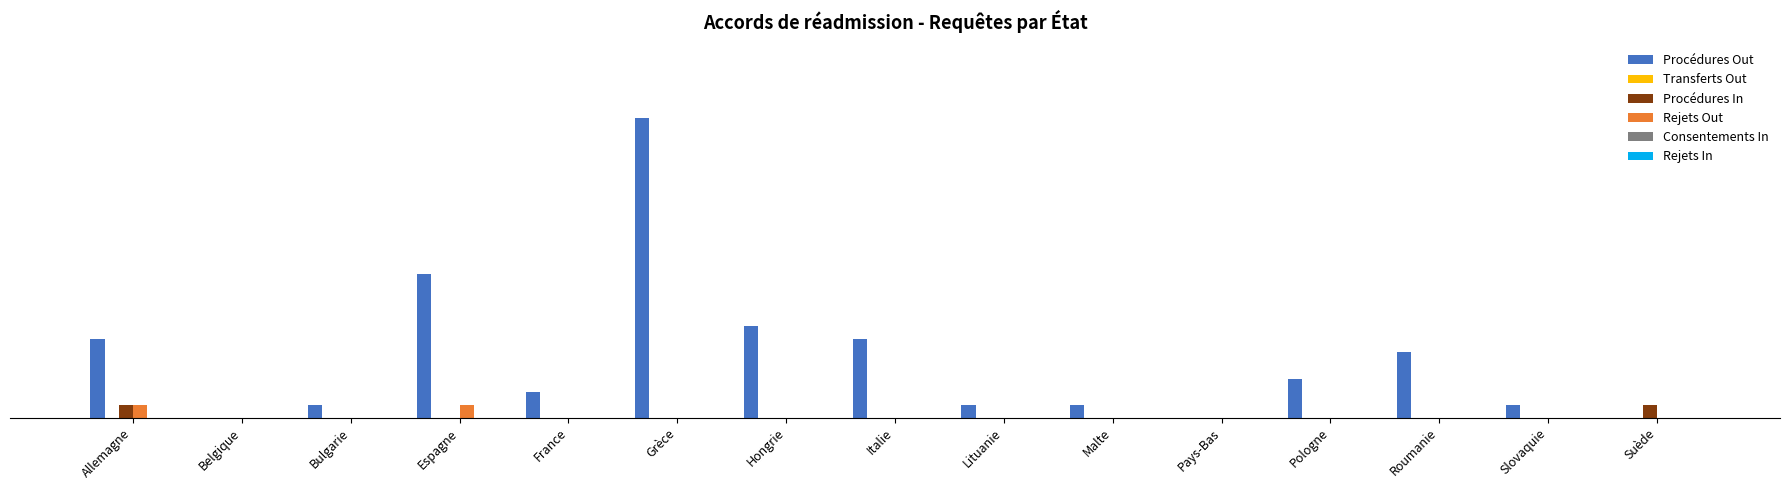

Which category has the highest value across all series?

Grèce